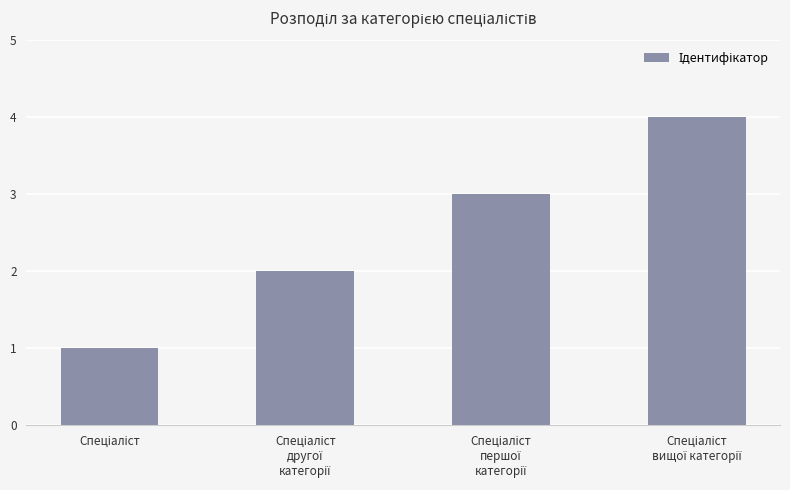

What is the maximum value shown in the chart?

4